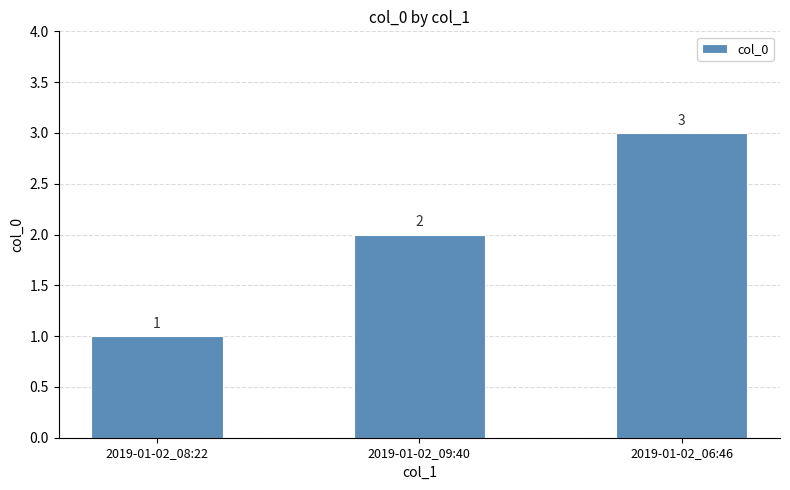

Rank the categories by value from lowest to highest.

2019-01-02_08:22, 2019-01-02_09:40, 2019-01-02_06:46